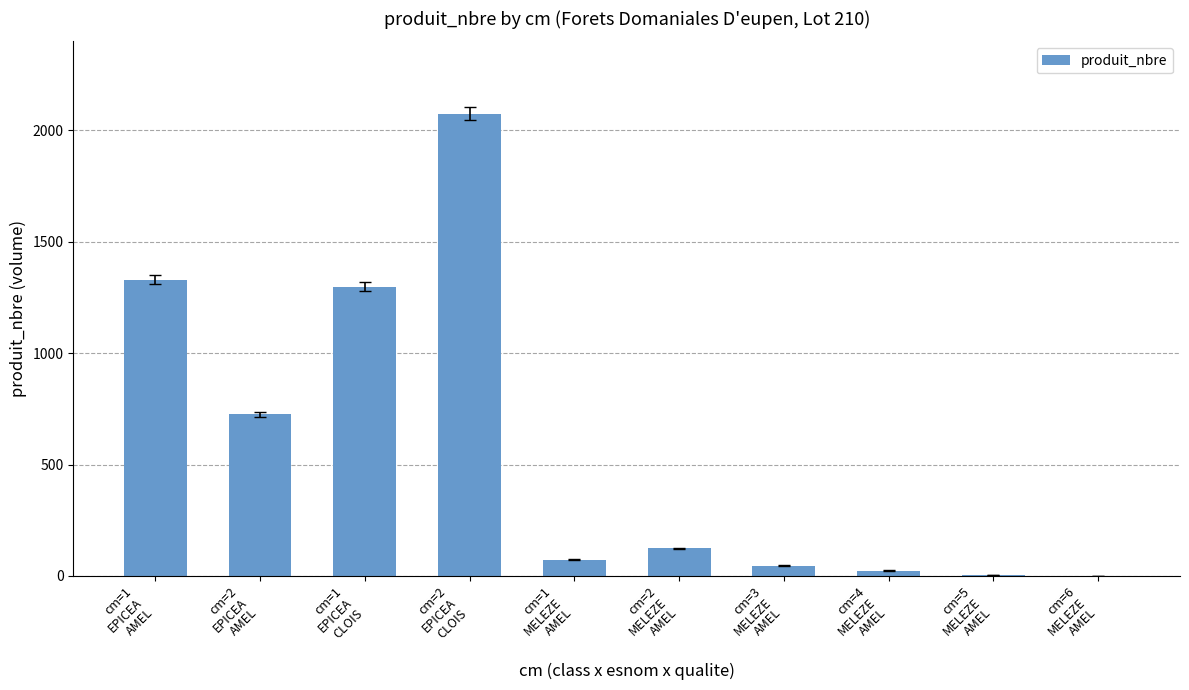

Where is the data nearest to the value 1038?

cm=1
EPICEA
CLOIS